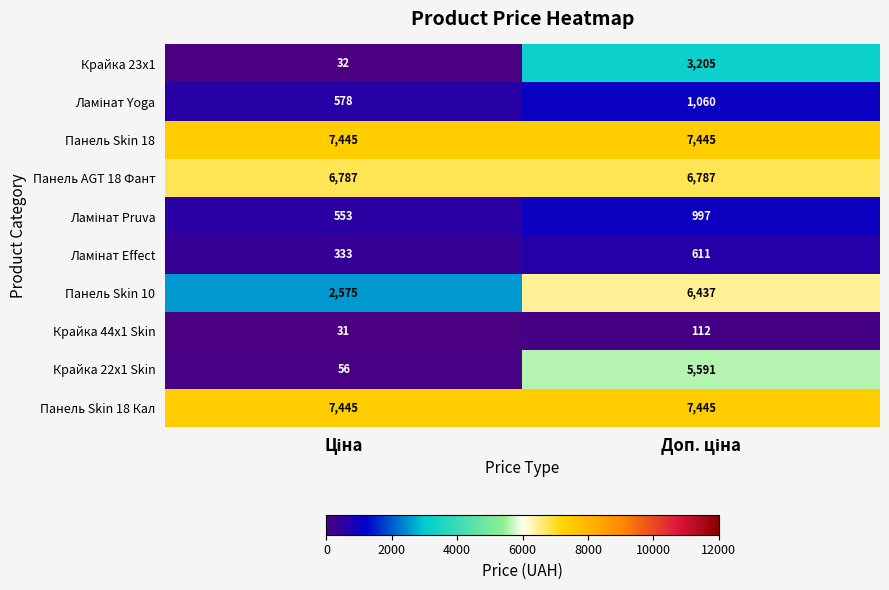

What is the minimum value shown in the chart?

31